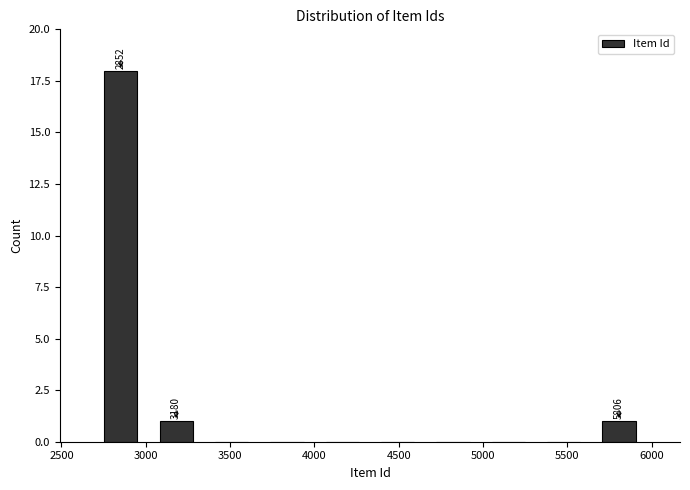

Which range on the x-axis has the tallest bar?

2700 to 3000